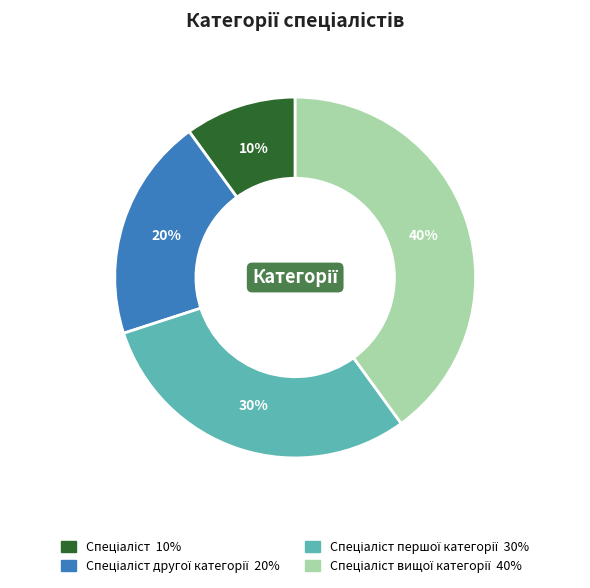

To the nearest percent, what is the difference between the largest and smallest slice percentages?

30%